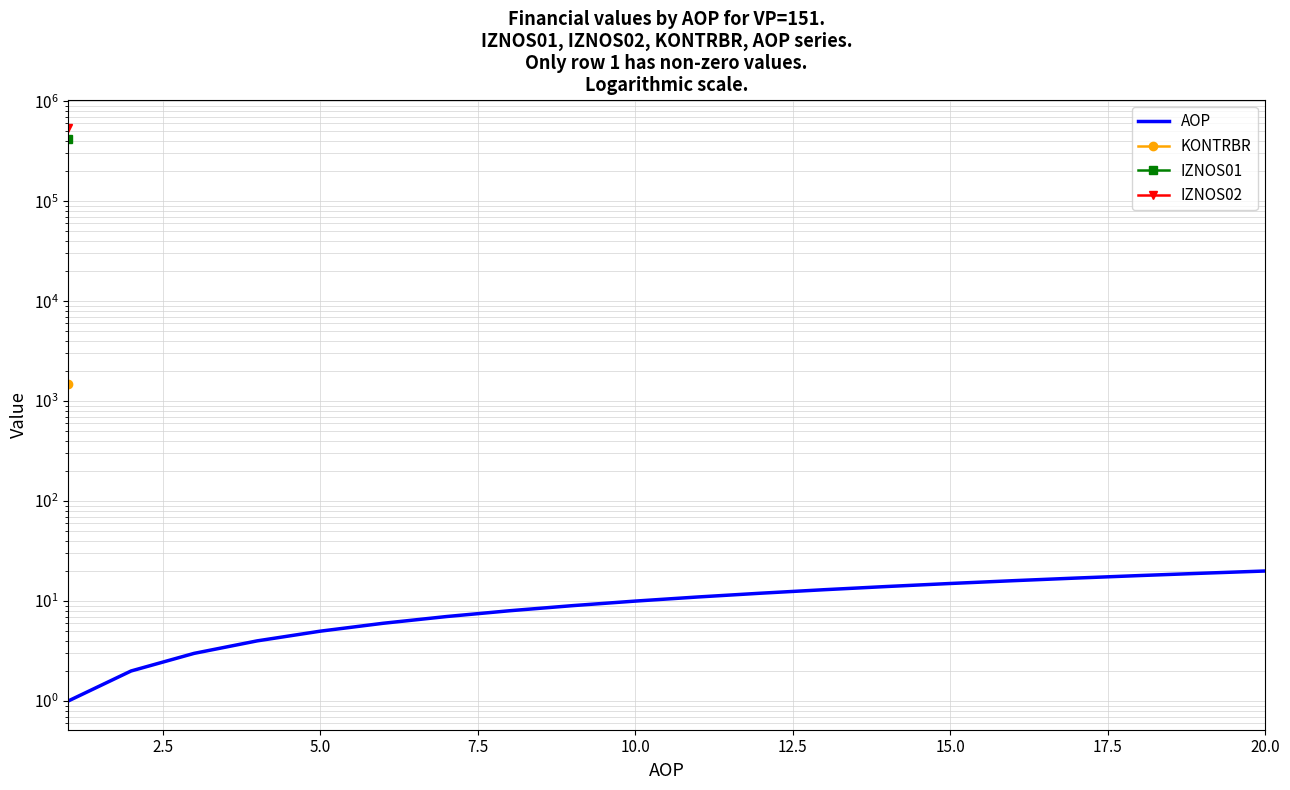

True or false: IZNOS01 and AOP cross at least once.

False